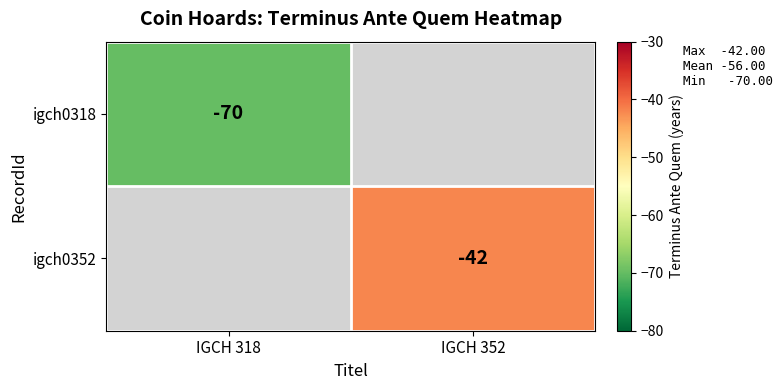

The value of igch0318 at IGCH 318 is -70. True or false?

True